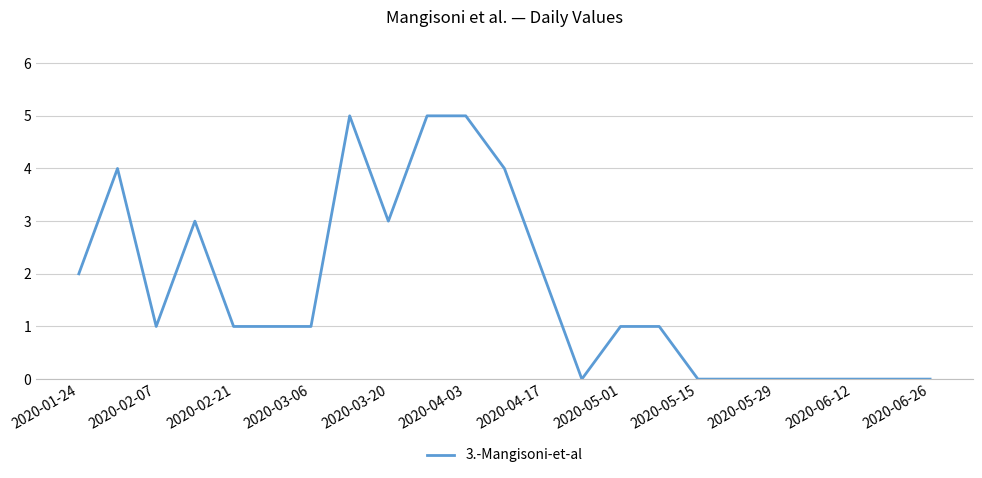

What is the maximum value shown in the chart?

5